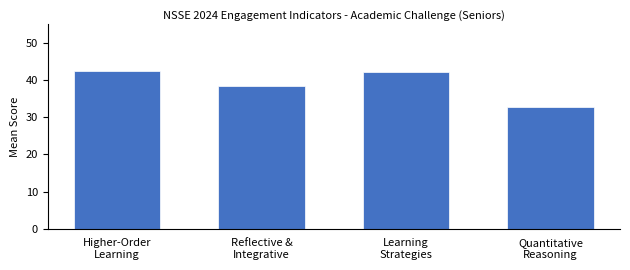

Reading left to right, what are all the values shown in this chart?

42.5	38.4	42.2	32.9